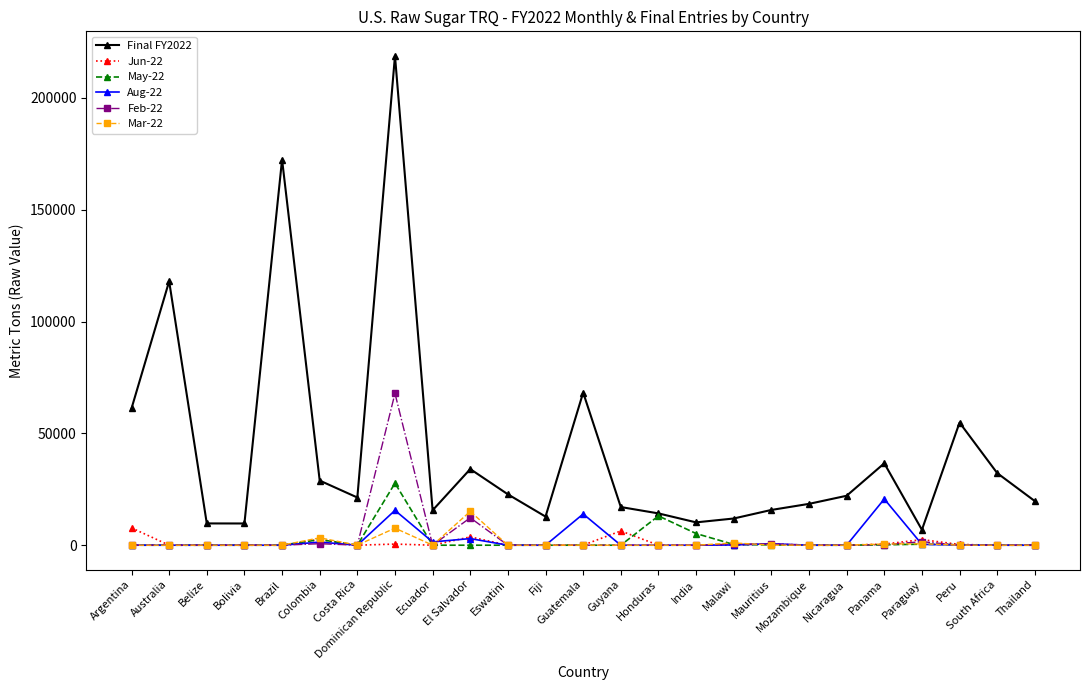

True or false: Final FY2022 and Feb-22 cross at least once.

False